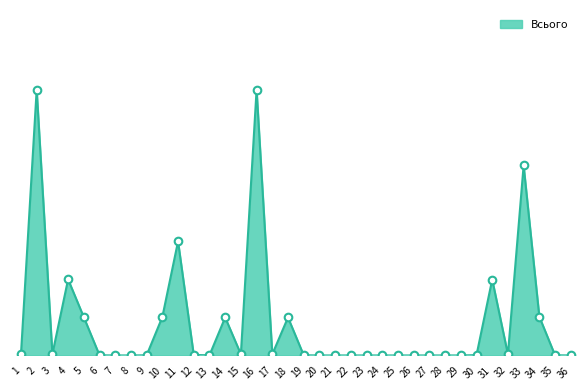

What is the change in value from 2 to 11?

-4.0